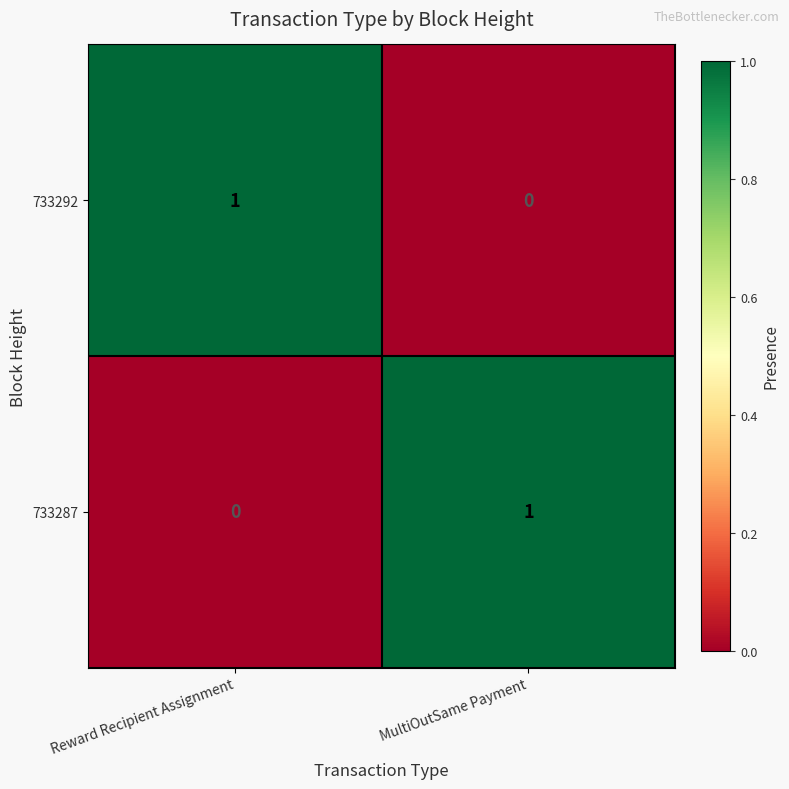

Is it true that 733287 equals -1 at Reward Recipient Assignment?

False